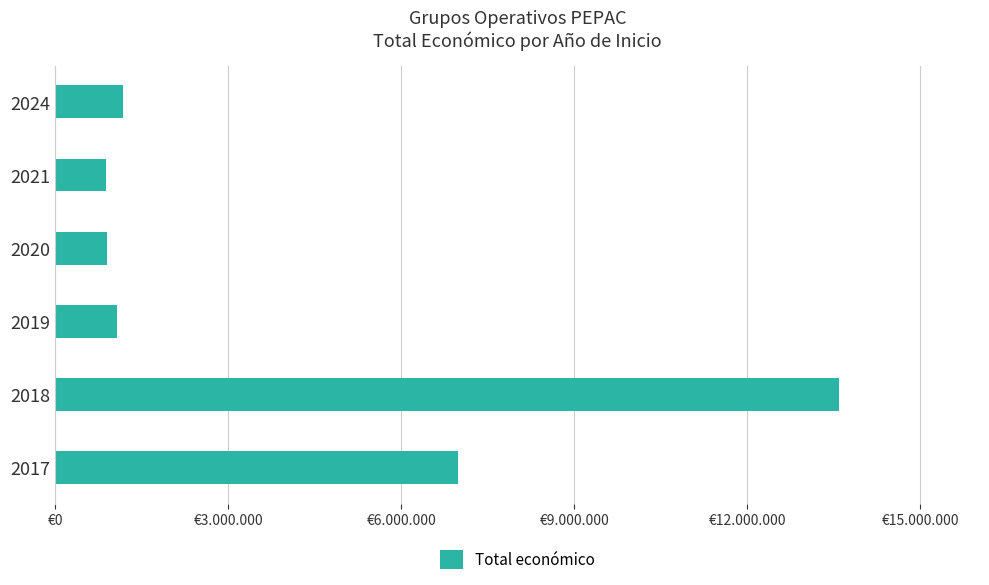

Does the chart contain stacked bars?

No